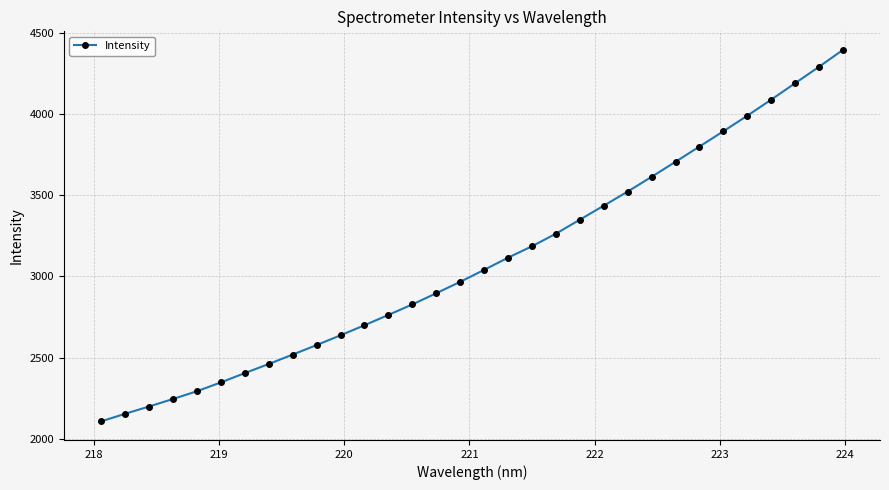

What is the sum of all values?

98992.3